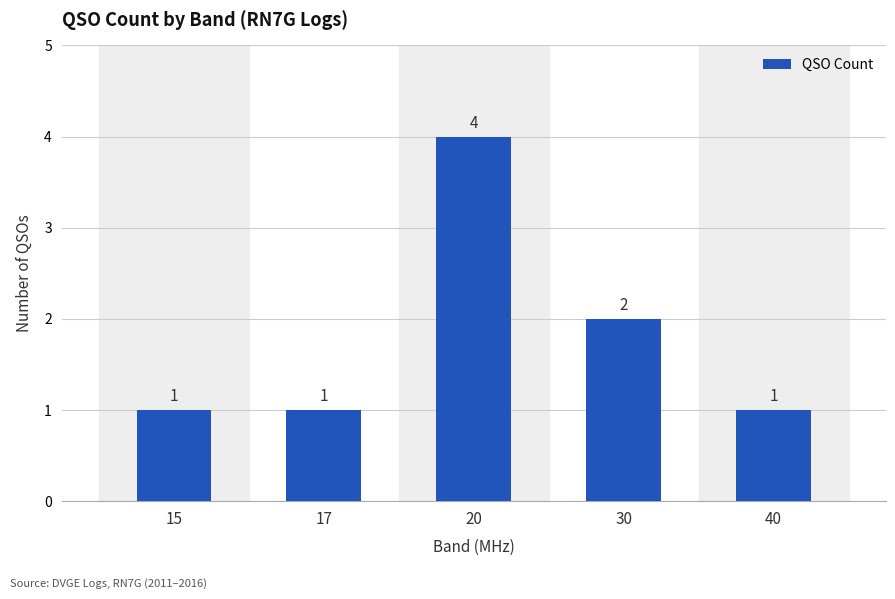

What is the difference between the maximum and minimum values?

3